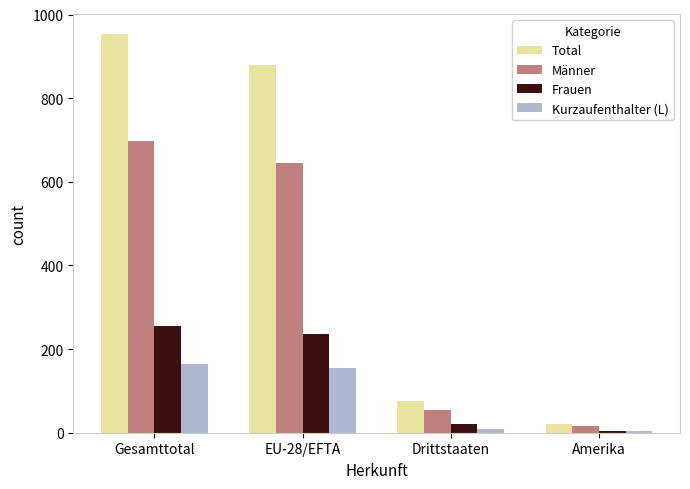

Are the bars grouped side by side (vs. stacked)?

Yes